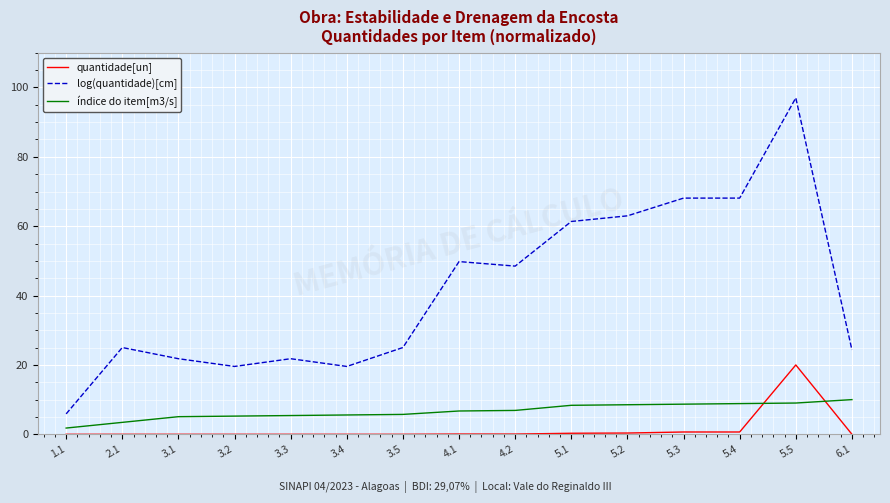

Read the log(quantidade)[cm] value at 3.1.

21.8